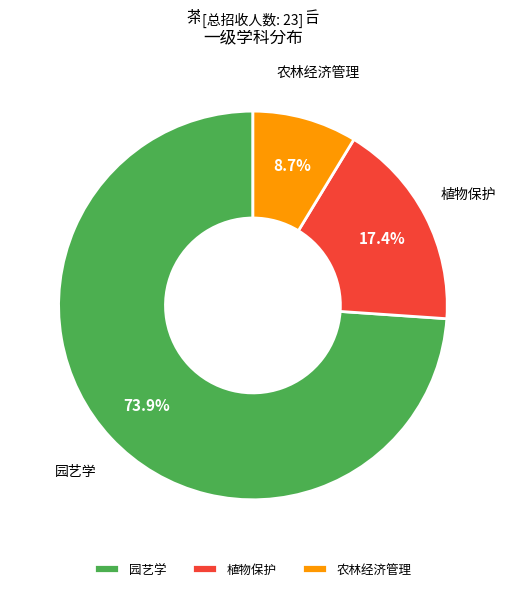

What portion of the pie excludes 植物保护?

82.6%